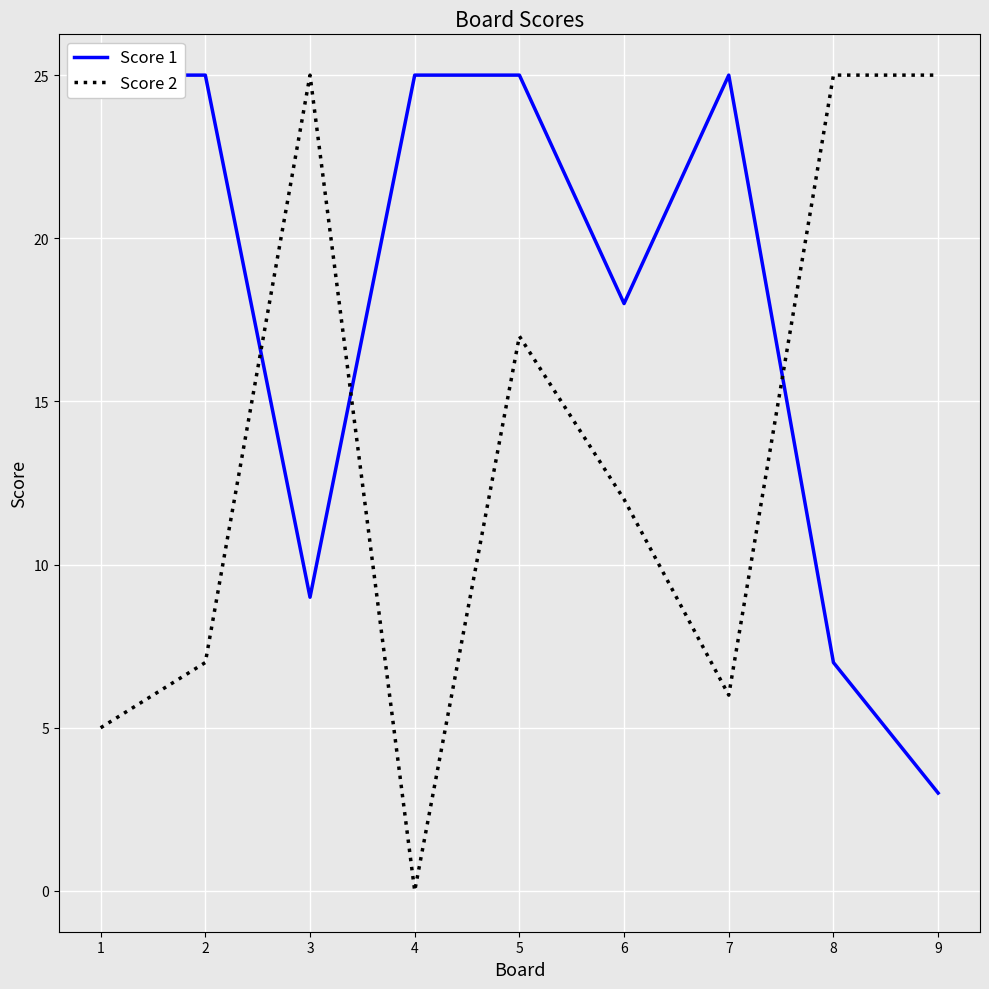

Rank the categories by Score 1 value from lowest to highest.

9, 8, 3, 6, 1, 2, 4, 5, 7